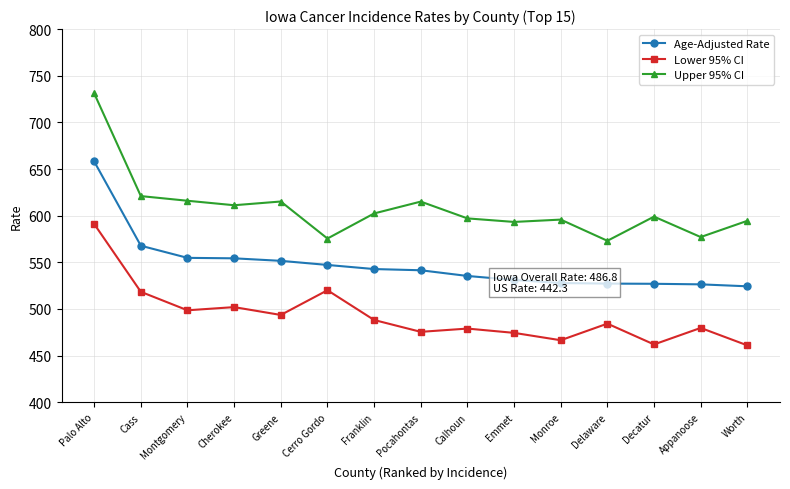

Does the chart display data point markers on the line(s)?

Yes